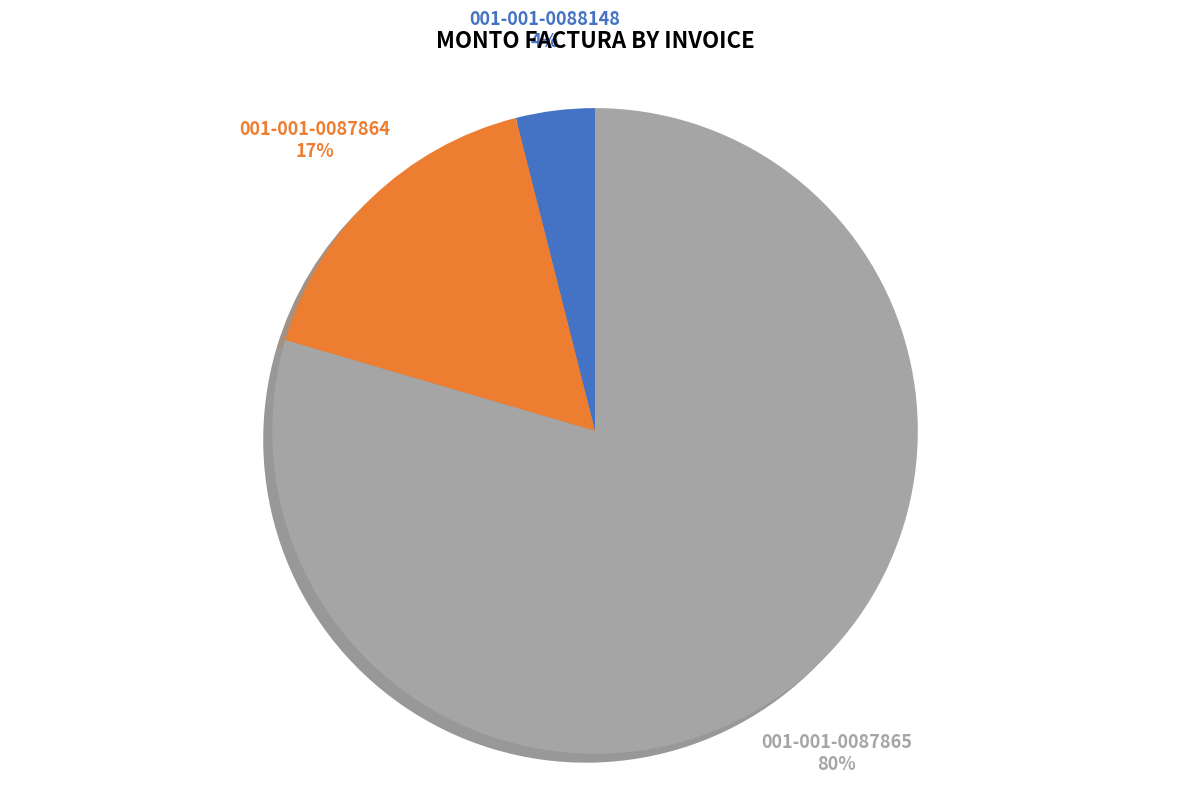

To the nearest percent, what is the average slice percentage?

33%